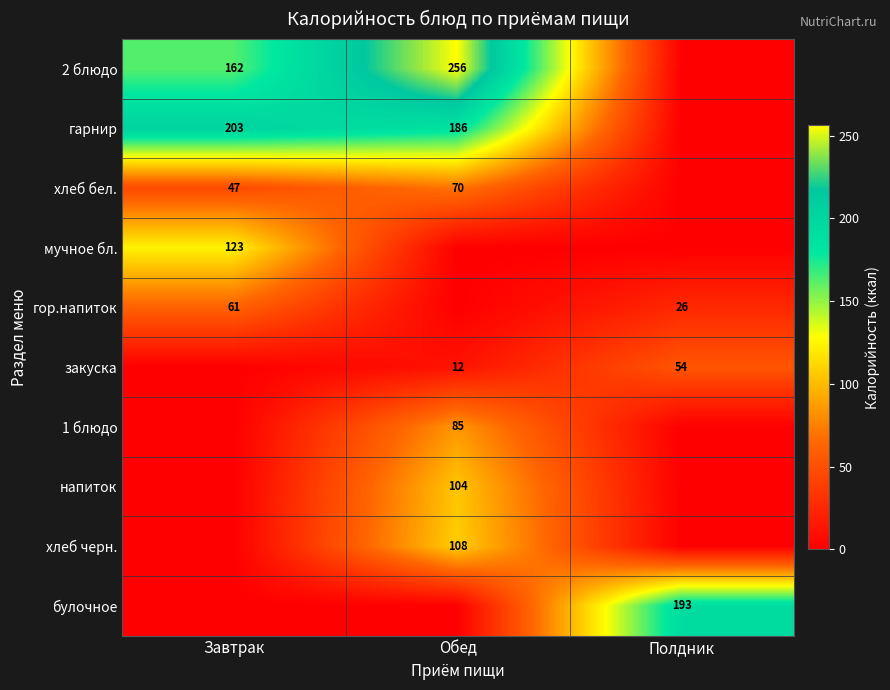

The value of гарнир at Обед is 186. True or false?

True